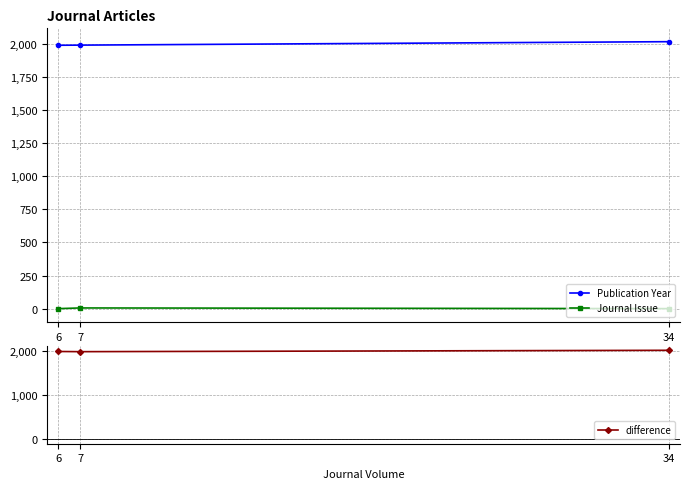

At which label does Publication Year first exceed 1988?

34